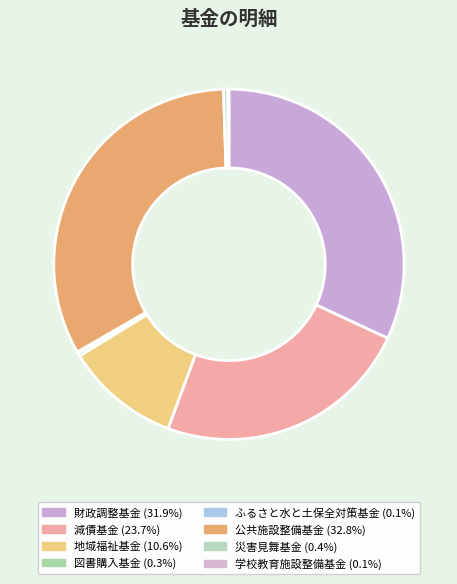

The 災害見舞基金 slice represents 0% of the pie. True or false?

True